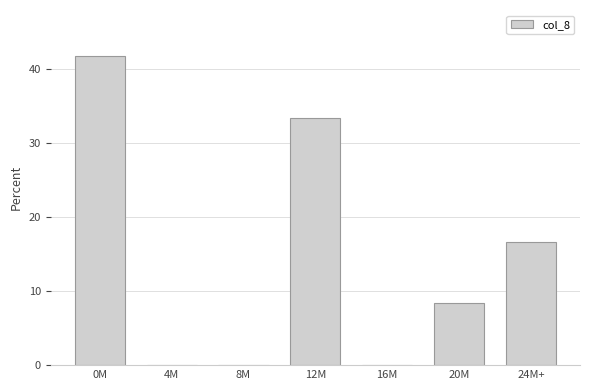

Reading right to left, transcribe all the data shown in this chart.

24M+=16.7	20M=8.3	16M=0.0	12M=33.3	8M=0.0	4M=0.0	0M=41.7